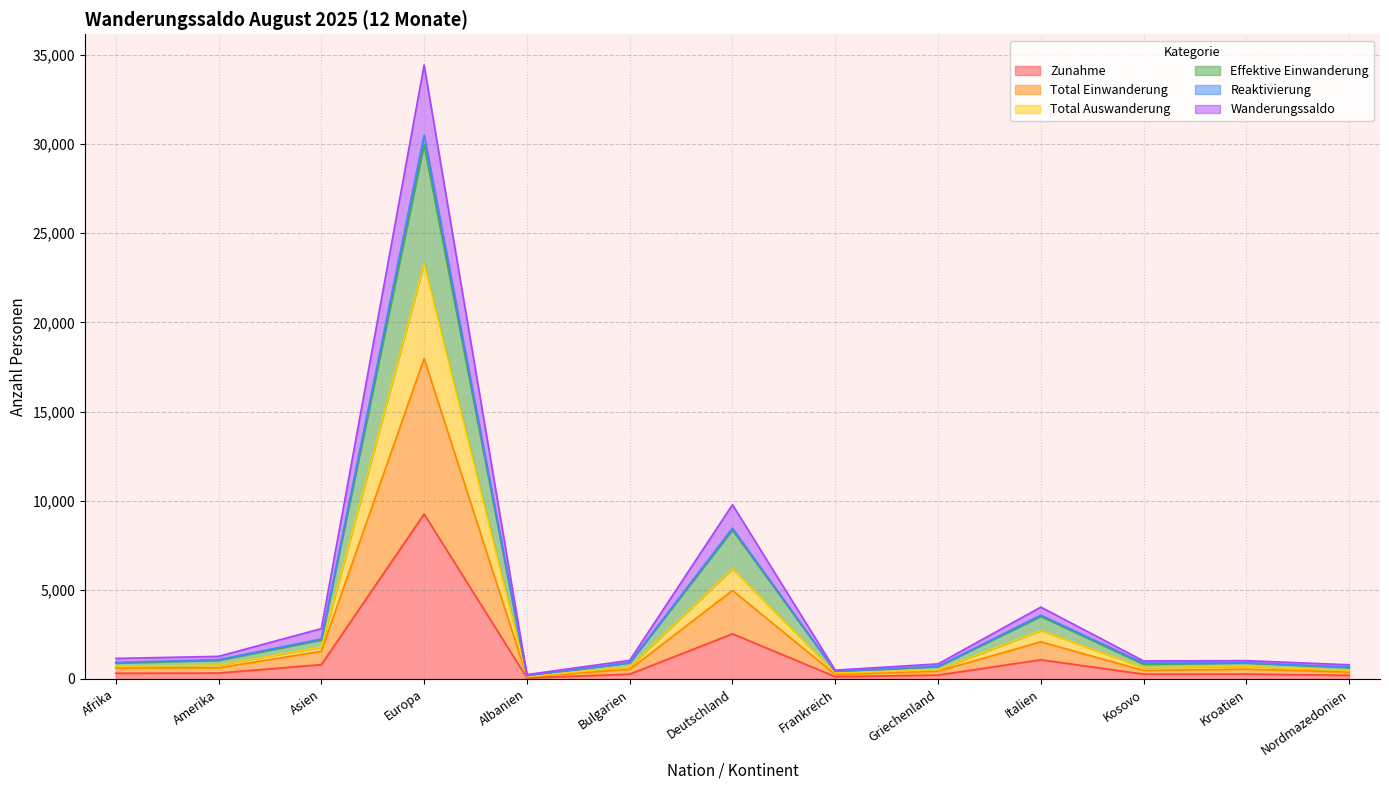

Does the chart display data point markers on the line(s)?

No